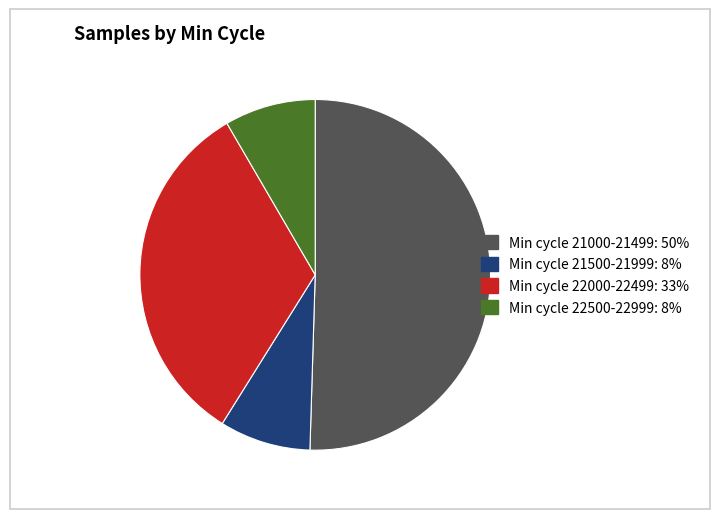

Is there a majority slice in this chart?

Yes